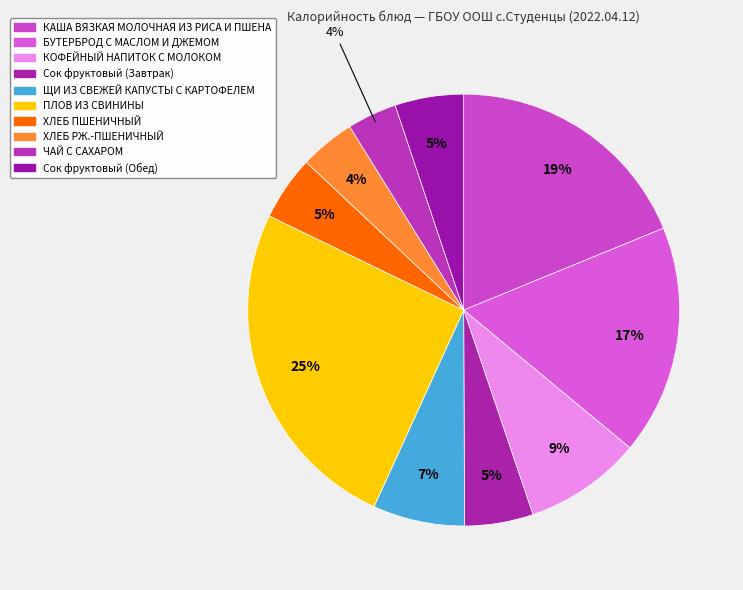

Count the number of slices in the pie.

10